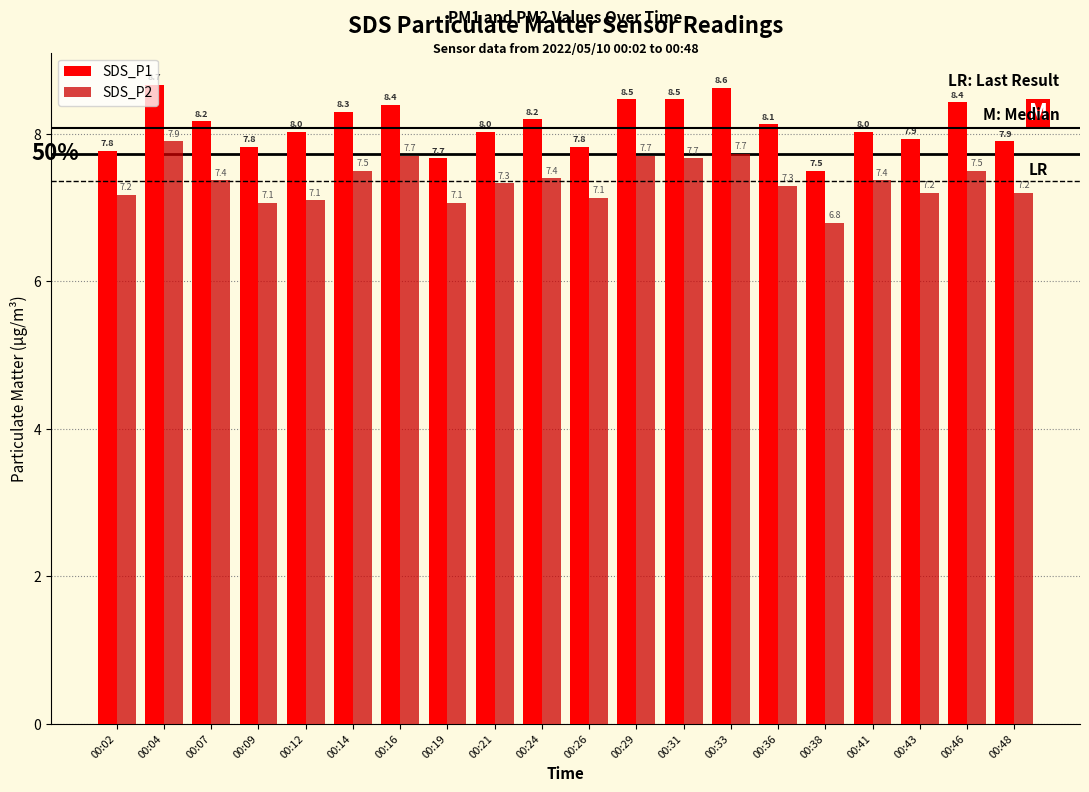

What is the difference between the maximum and minimum values in the SDS_P2 series?

1.1